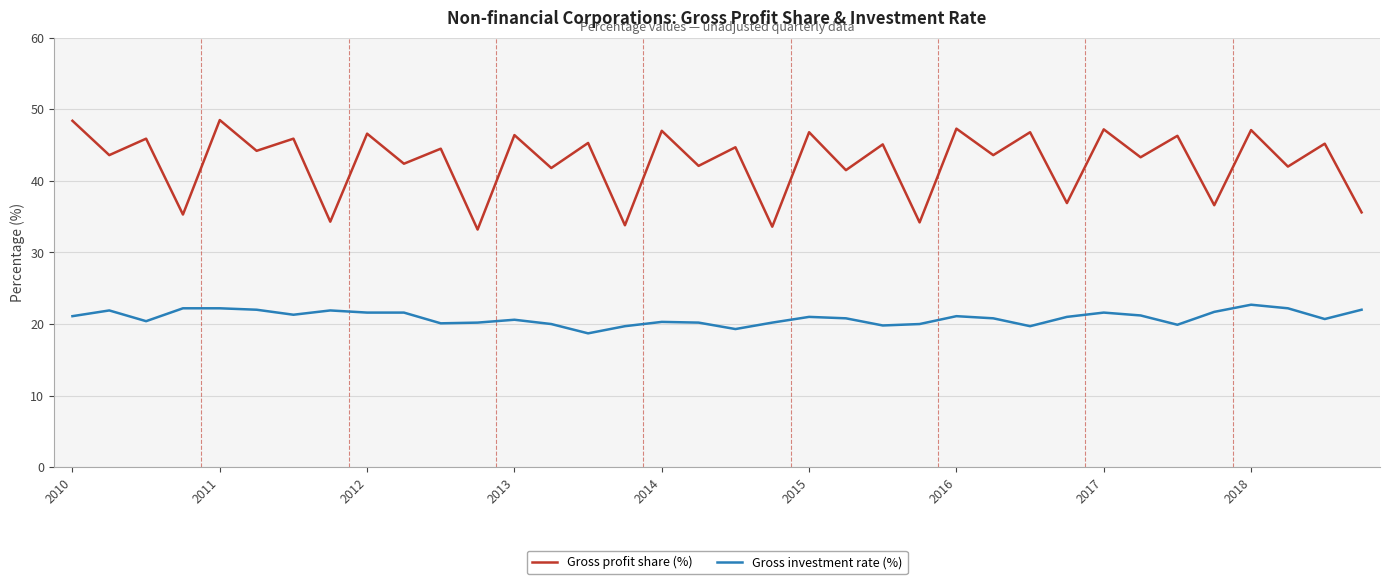

Rank the series by their average value, from highest to lowest.

Gross profit share (%), Gross investment rate (%)